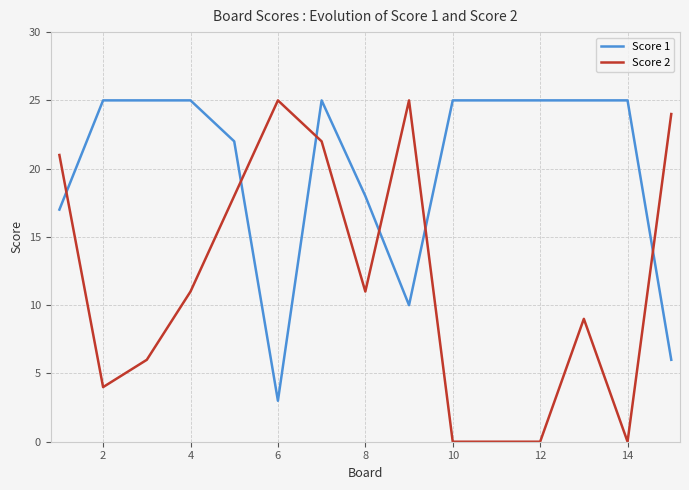

Count the number of data series in this chart.

2